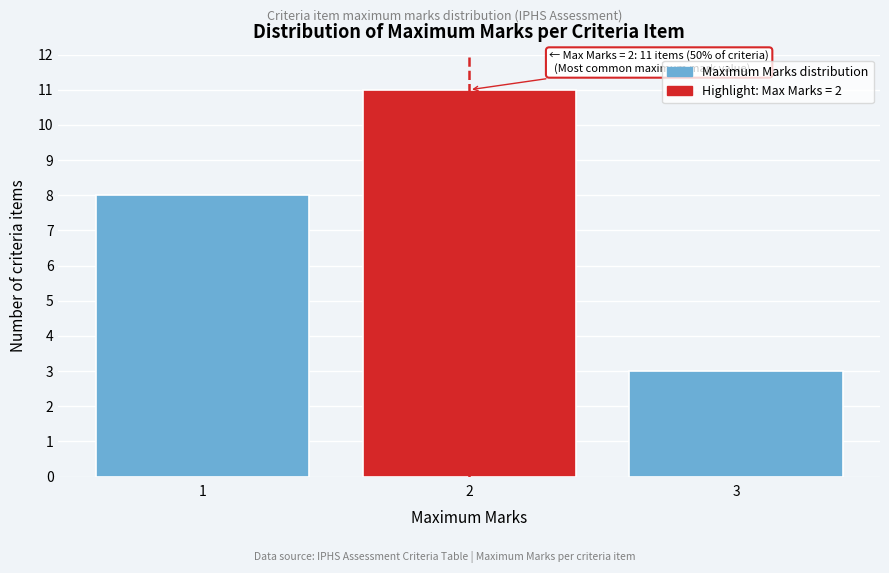

Reading left to right, transcribe all the data shown in this chart.

1=8	2=11	3=3